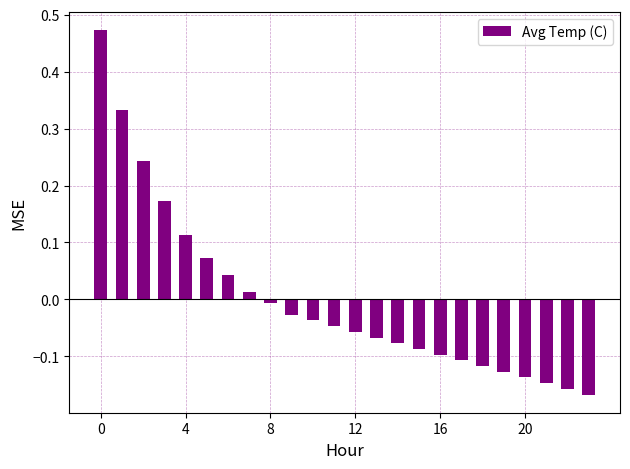

What is the difference between the maximum and second lowest values?

0.6